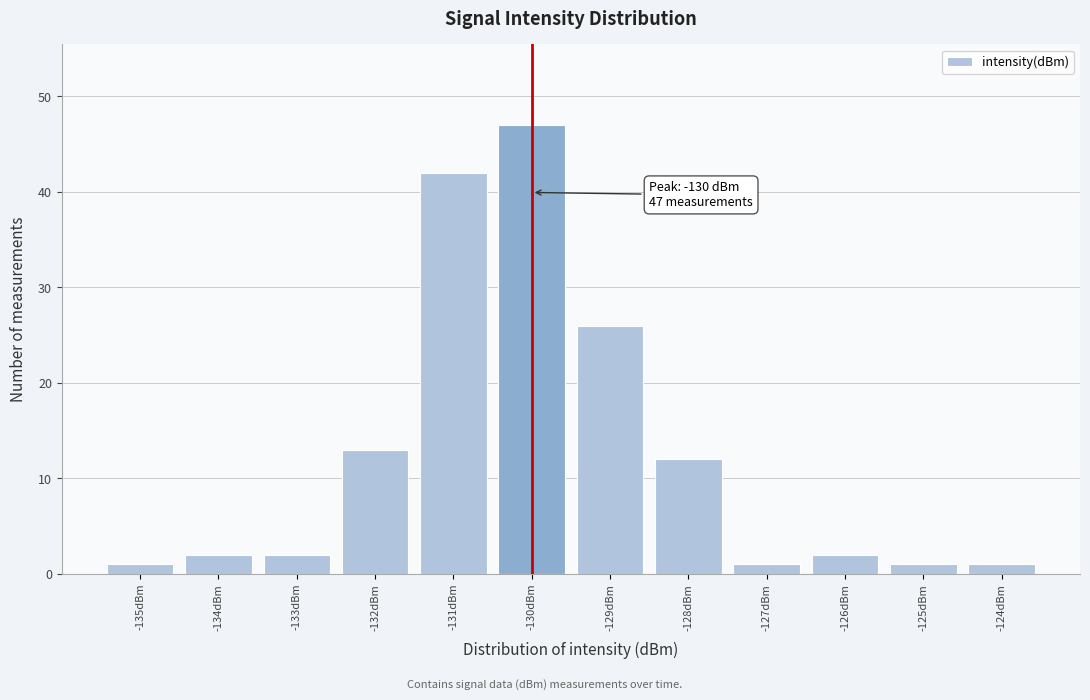

Over which range of the x-axis is the bar tallest?

-130.5 to -129.5